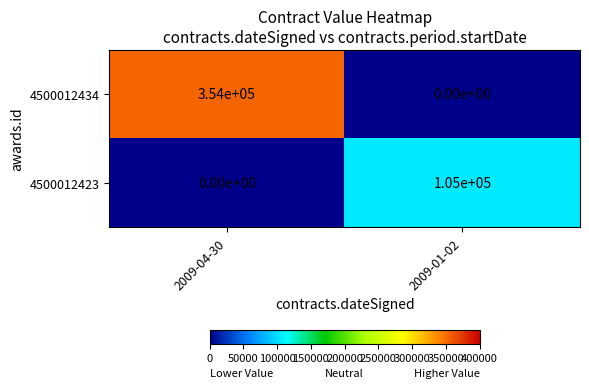

The 4500012434 series shows 242755 at 2009-01-02. True or false?

False